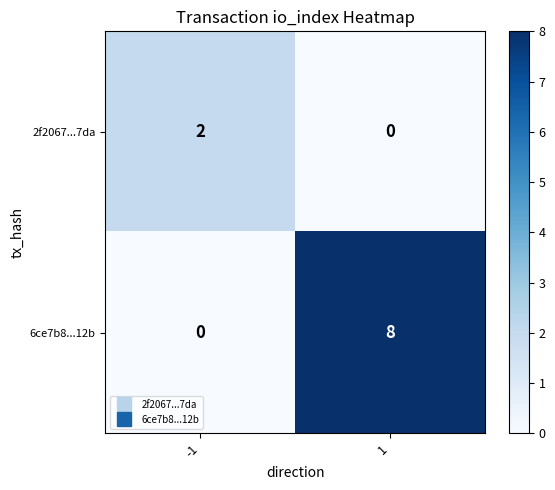

Rank the series at -1 from highest to lowest value.

2f2067...7da, 6ce7b8...12b